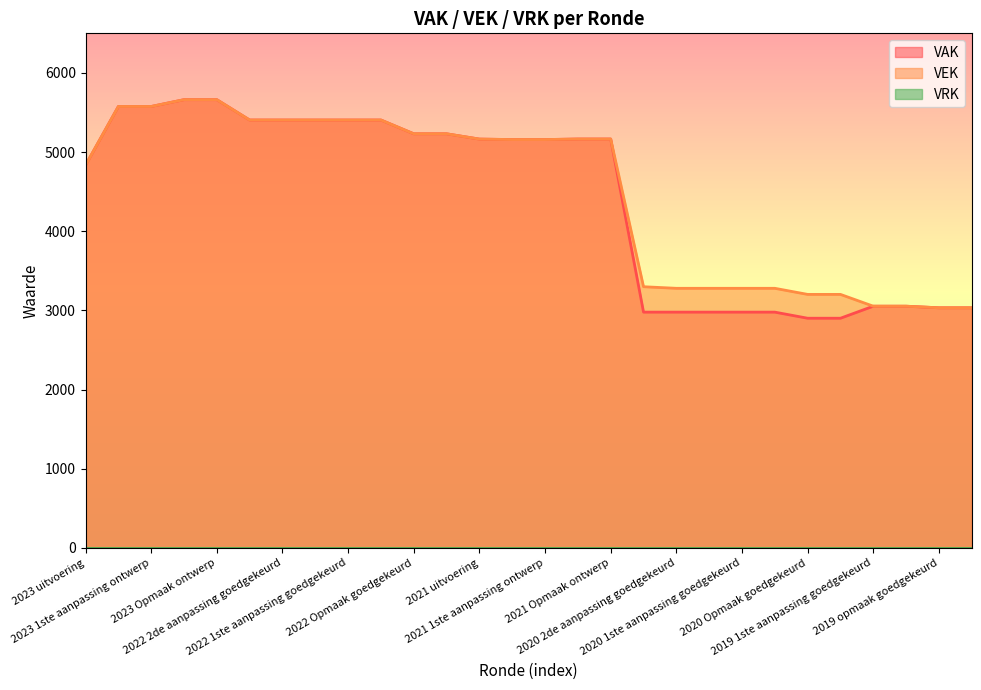

Reading left to right, what are all the values shown in this chart?

VAK: 4834	5576	5576	5662	5662	5405	5405	5405	5405	5405	5231	5231	5164	5158	5158	5165	5165	2978	2978	2978	2978	2978	2901	2901	3053	3053	3033	3033
VEK: 4834	5576	5576	5662	5662	5405	5405	5405	5405	5405	5231	5231	5164	5158	5158	5165	5165	3299	3279	3279	3279	3279	3202	3202	3053	3053	3033	3033